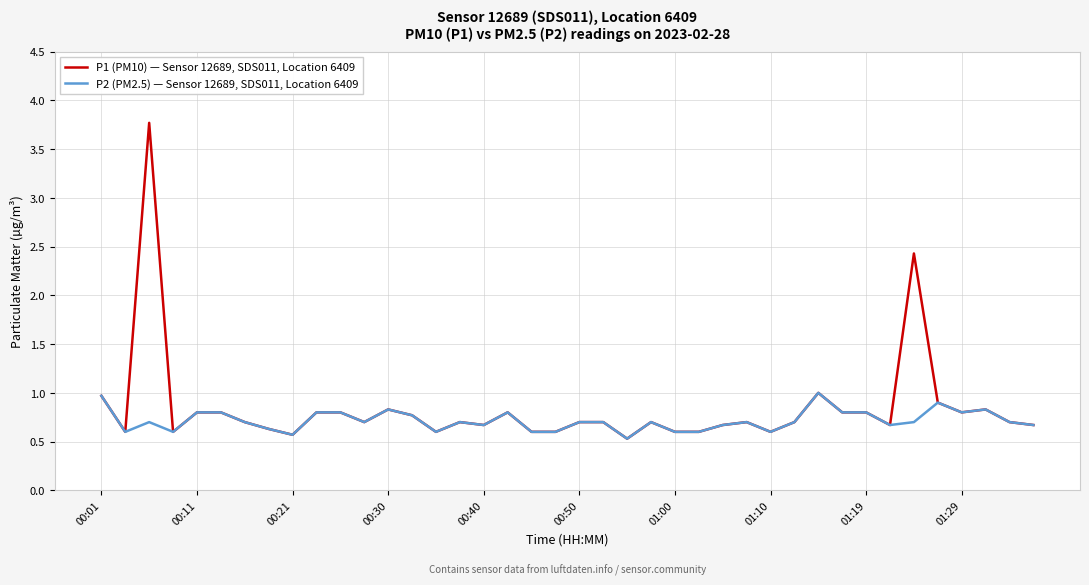

Rank the series by their average value, from lowest to highest.

P2 (PM2.5) — Sensor 12689, SDS011, Location 6409, P1 (PM10) — Sensor 12689, SDS011, Location 6409